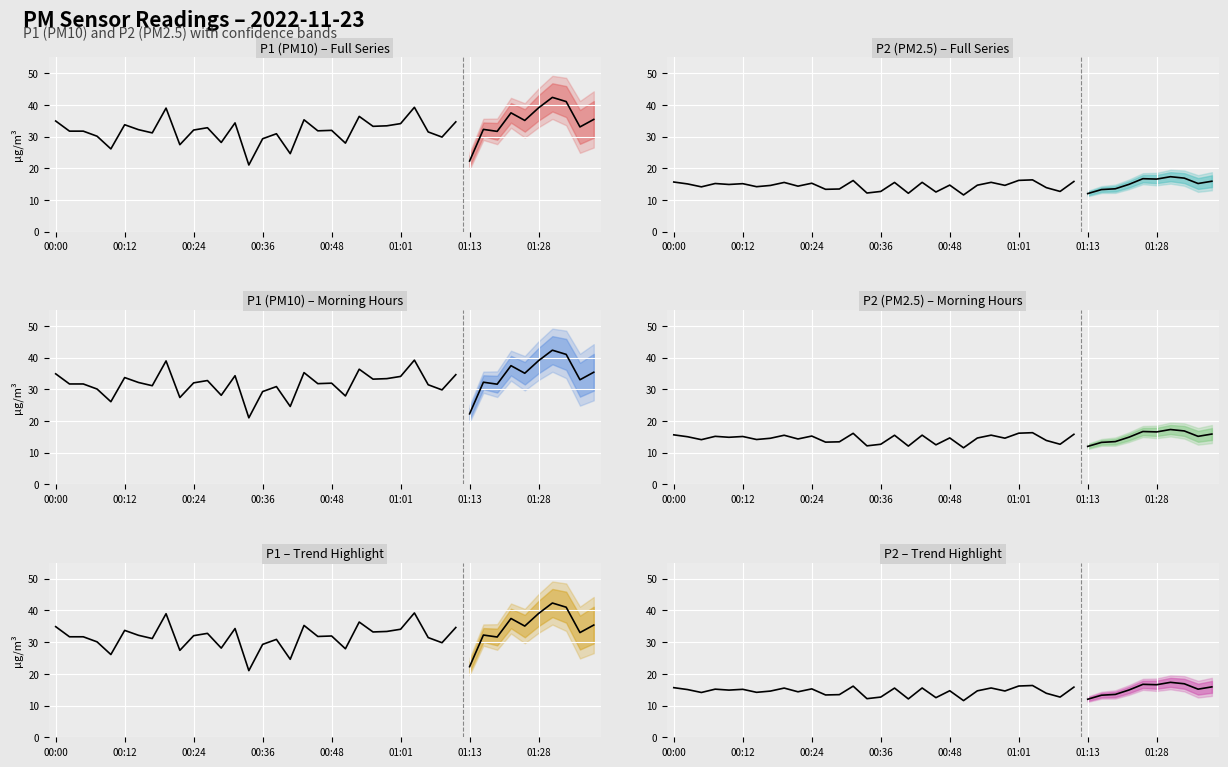

What is the difference between the maximum and minimum values in the P1 series?

18.2